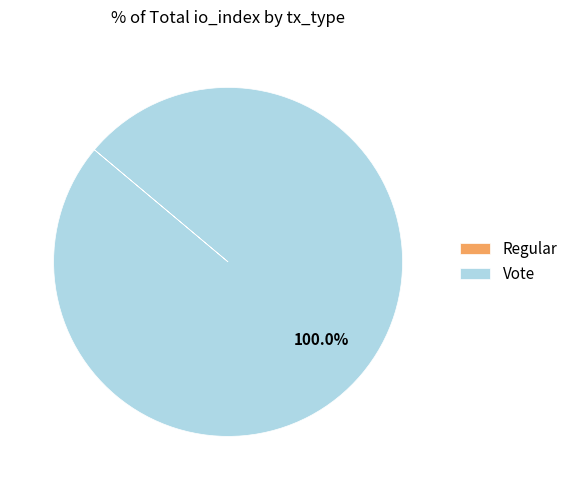

Does Vote represent more than half of the total?

Yes